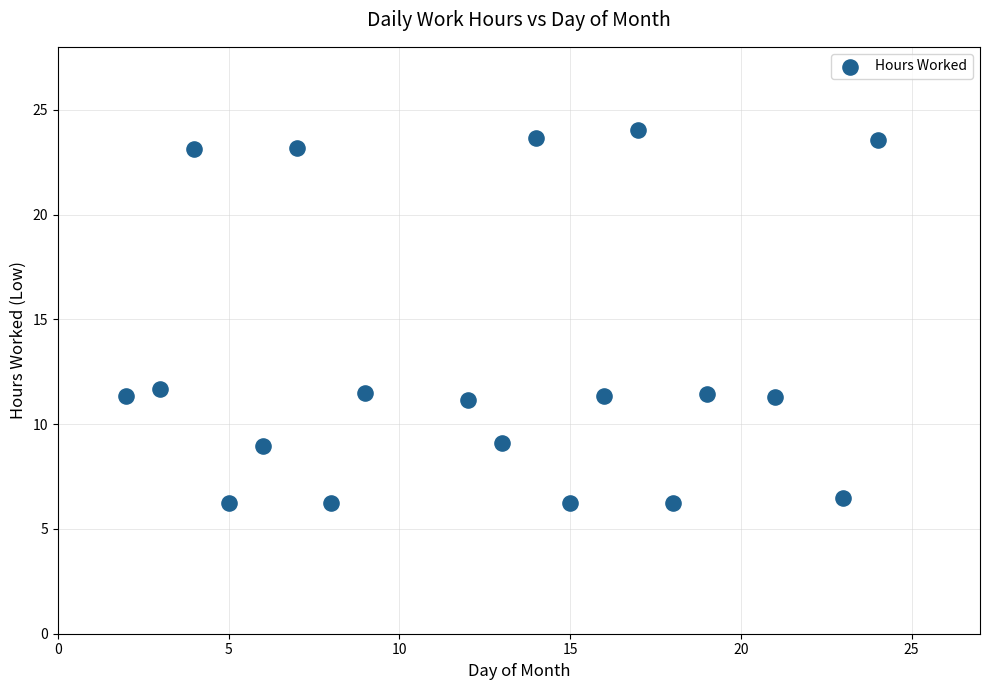

What is the range of X values (max minus min)?

22.0